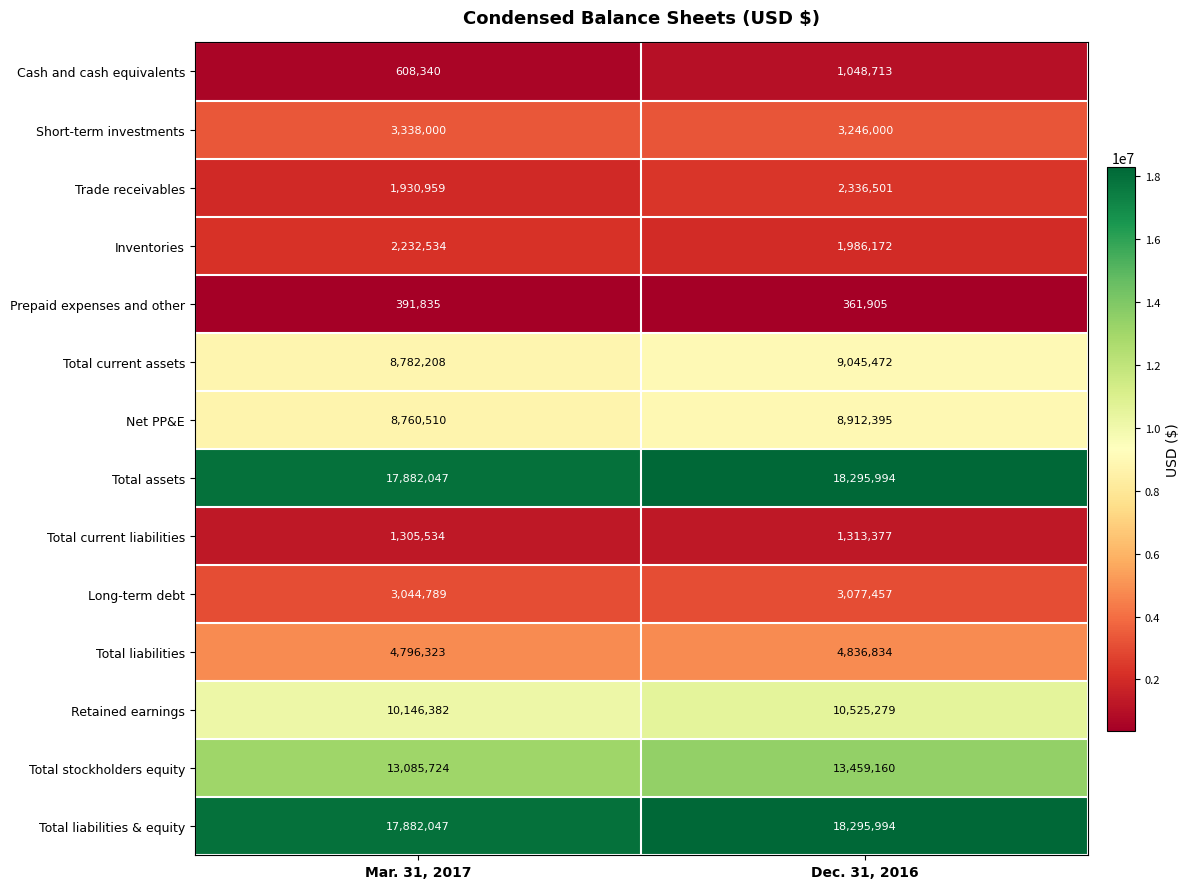

Where is Total liabilities nearest to the value 4816578?

Mar. 31, 2017